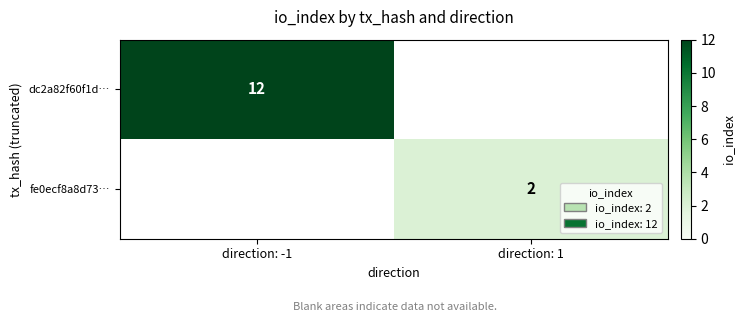

Is it true that dc2a82f60f1d… equals 12 at direction: -1?

True